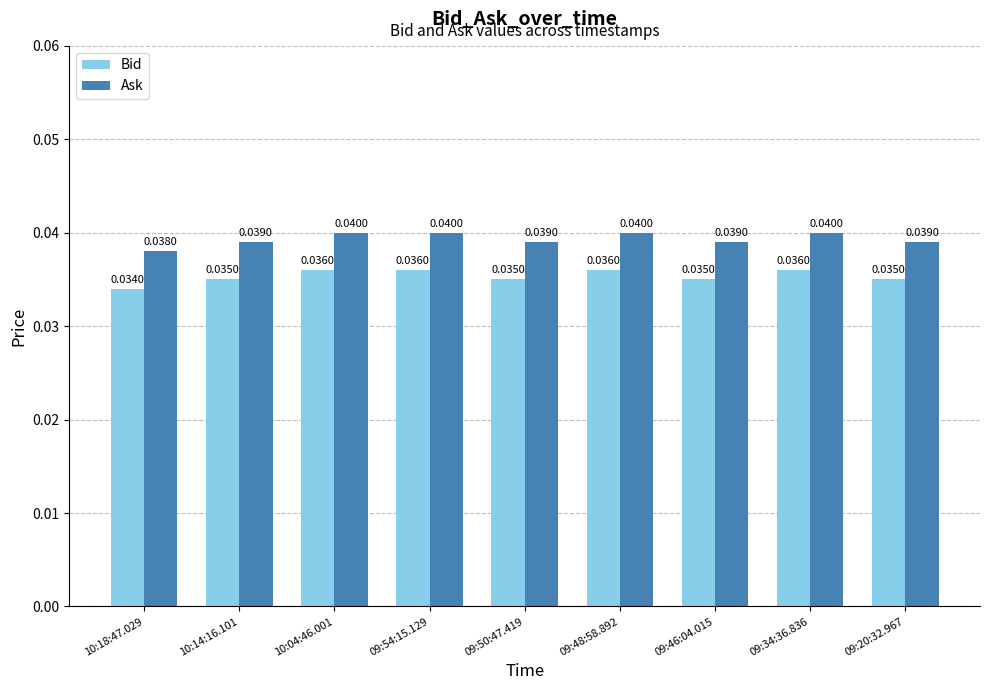

At how many categories does at least one series exceed 0?

9